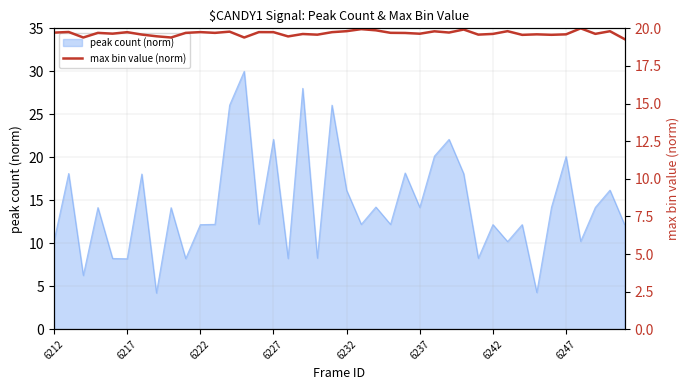

What is the minimum value for peak count (norm)?

4.2